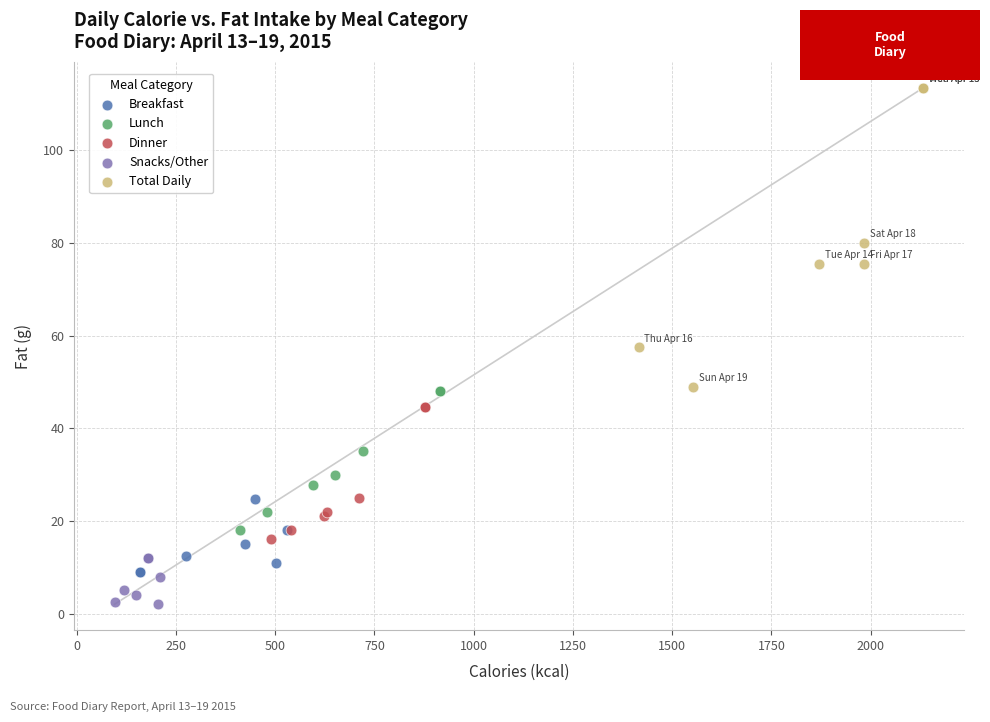

Which series reaches the maximum Y coordinate?

Total Daily